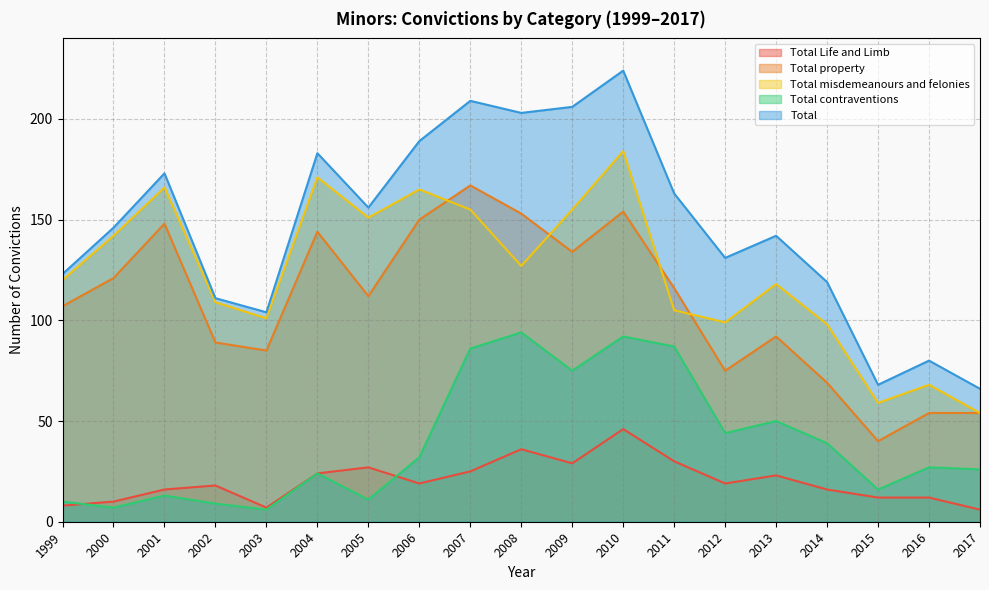

At which category does the chart reach its peak across all series?

2010